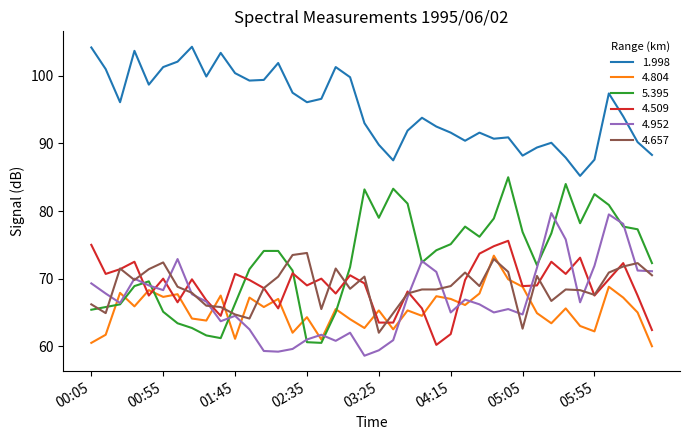

True or false: 1.998 and 4.804 intersect in this chart.

False